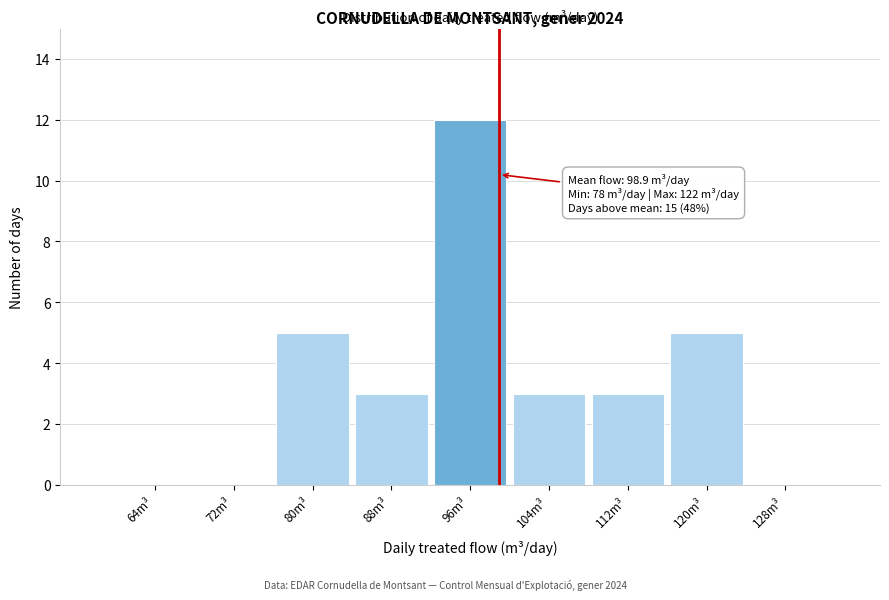

Which range on the x-axis has the tallest bar?

92 to 100